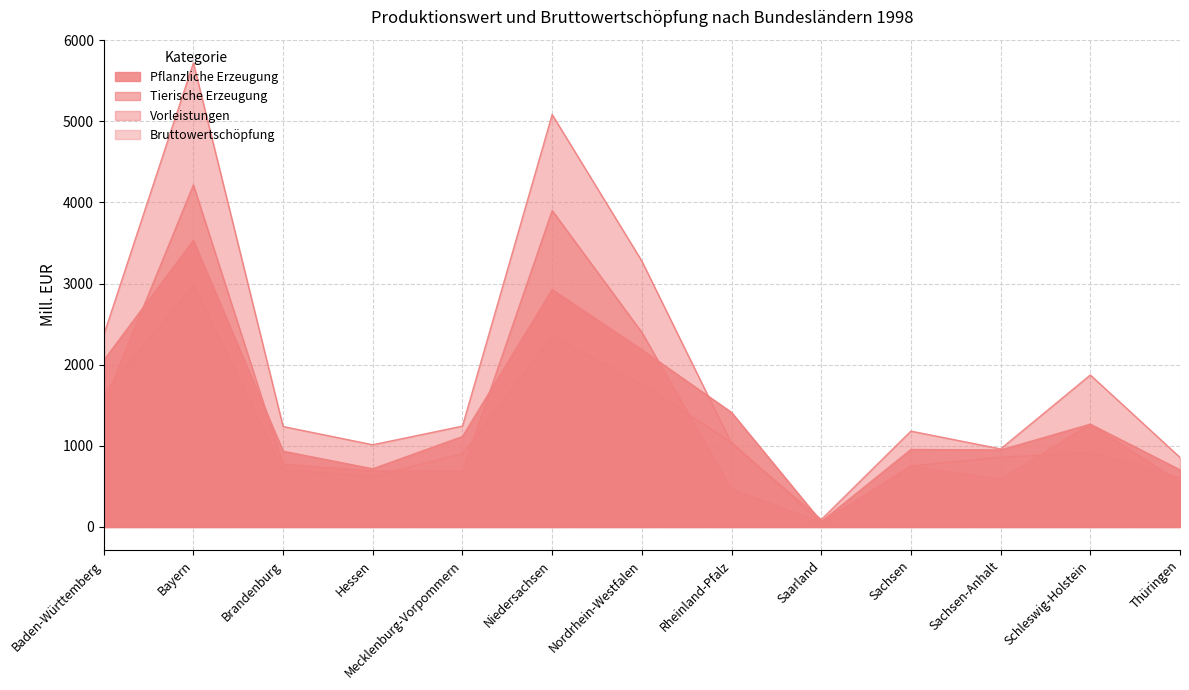

Which category has the lowest value across all series?

Saarland